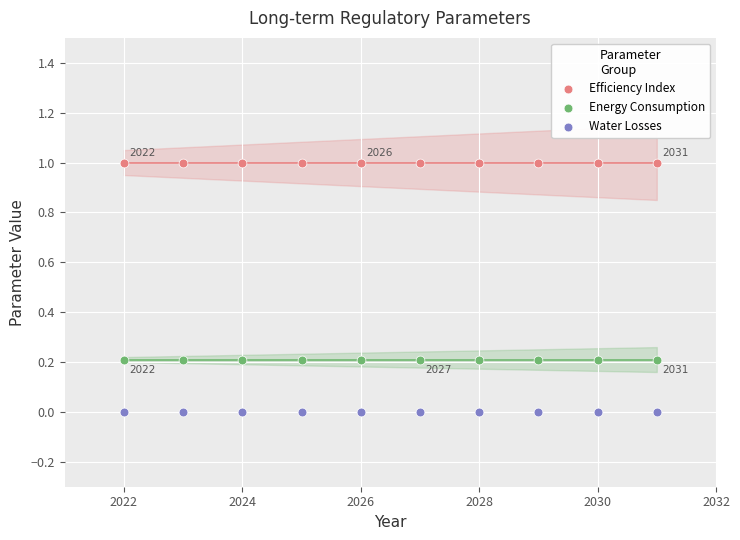

What are all the series names shown in the legend?

Efficiency Index, Energy Consumption, Water Losses